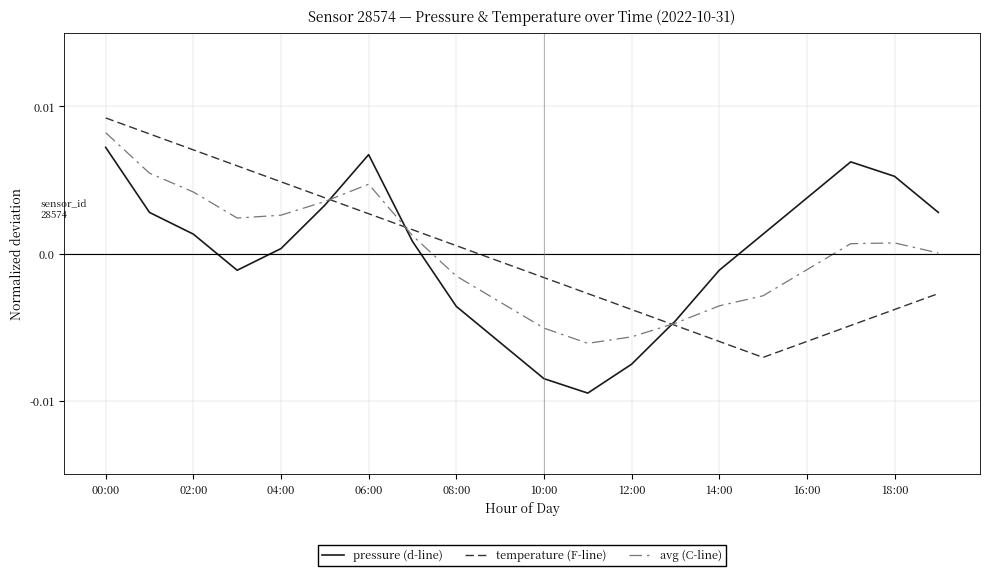

How many intersections are there between temperature (F-line) and pressure (d-line)?

3